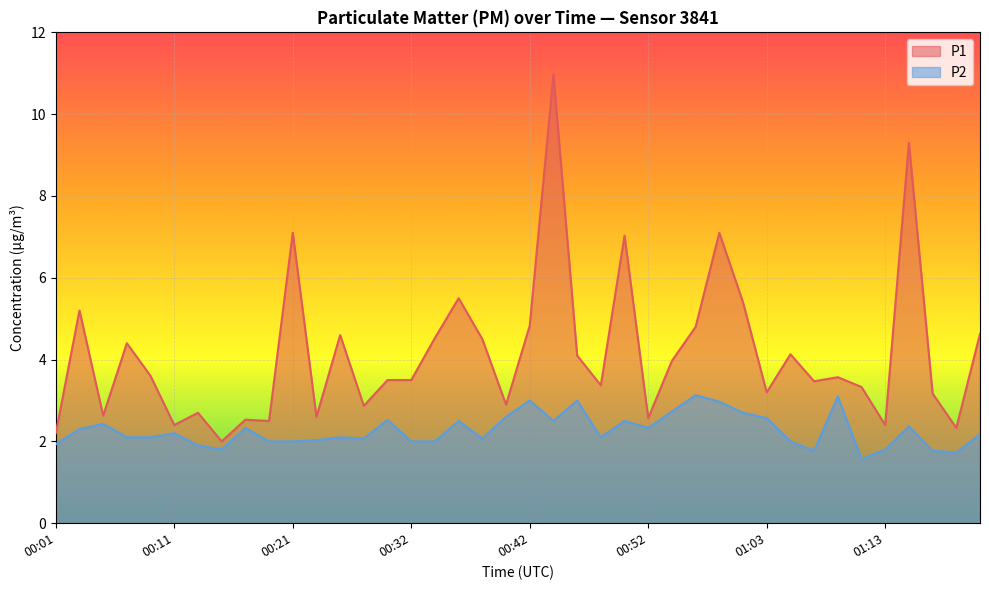

At which category is the sum across all series the highest?

00:44